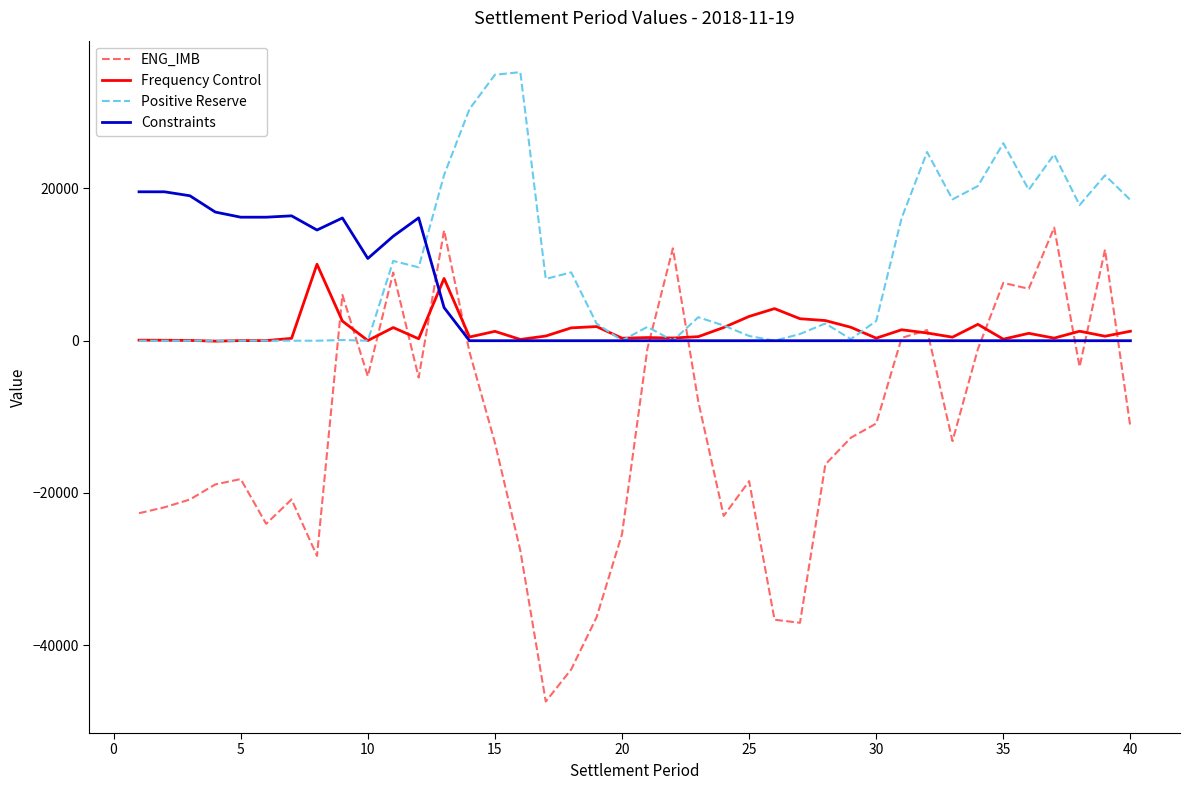

After their last crossing, which series has the higher values: Positive Reserve or Frequency Control?

Positive Reserve